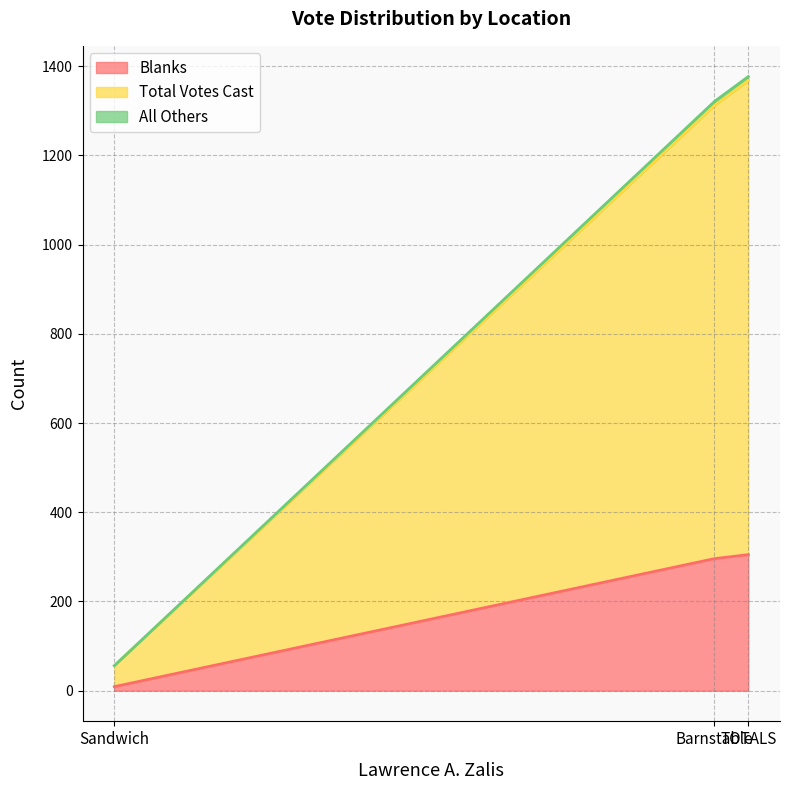

What is the maximum value for Blanks?

305